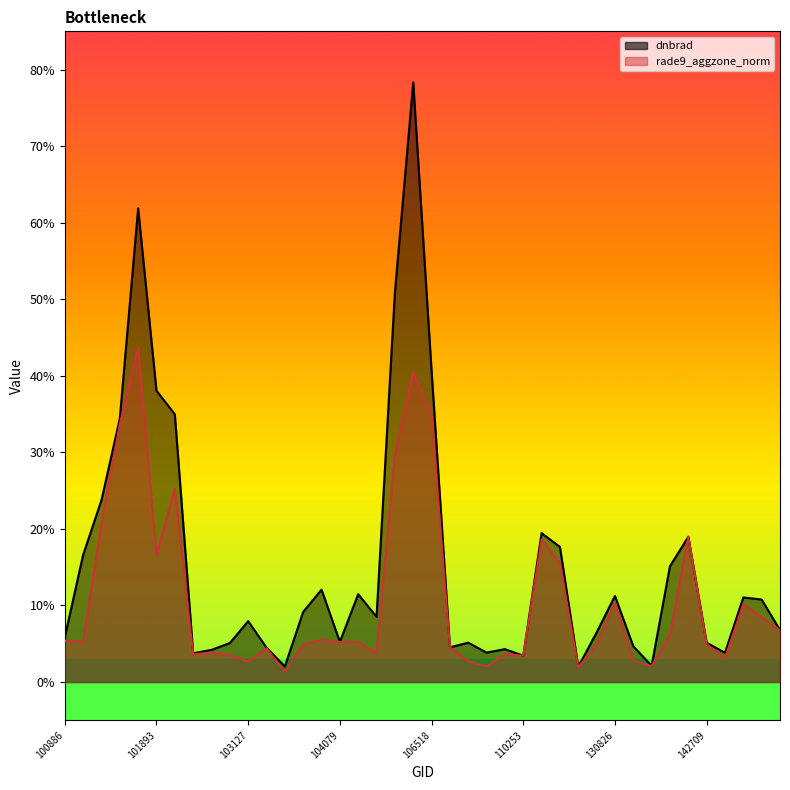

At which category does rade9_aggzone_norm reach its first local peak?

101640